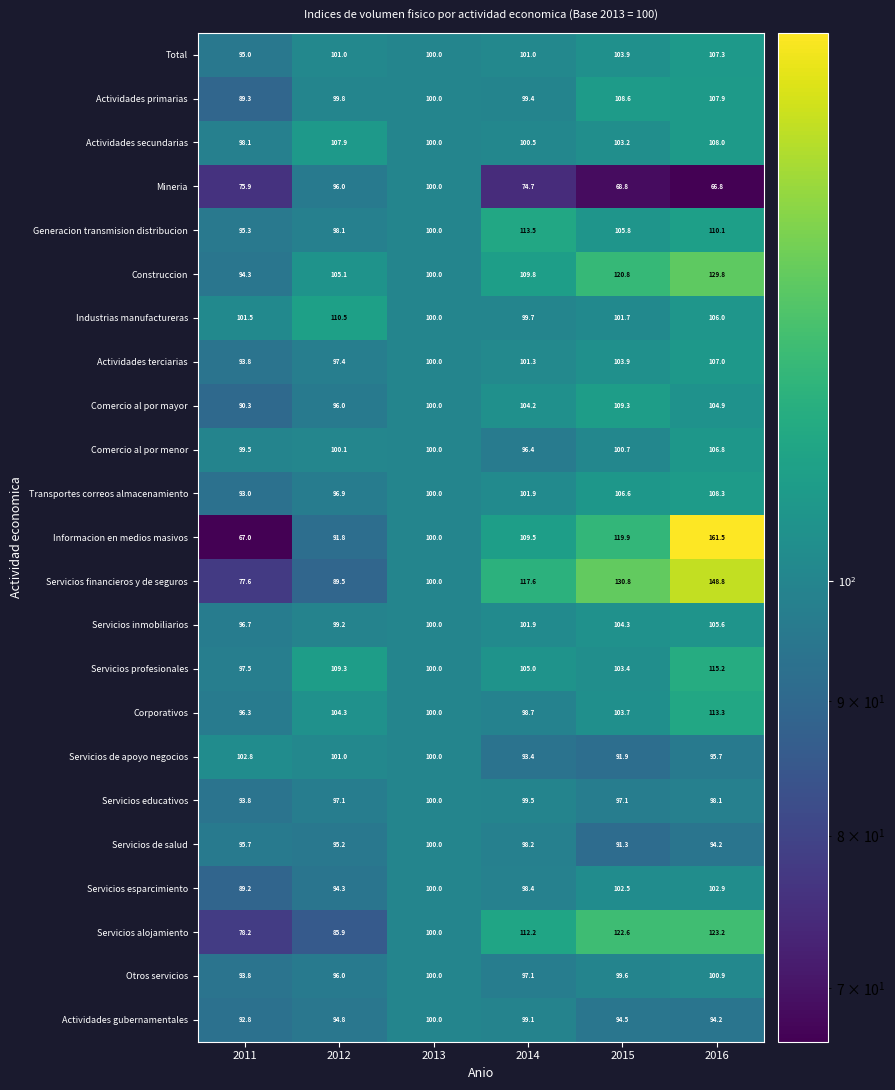

At which label does Servicios de salud first exceed 95?

2011